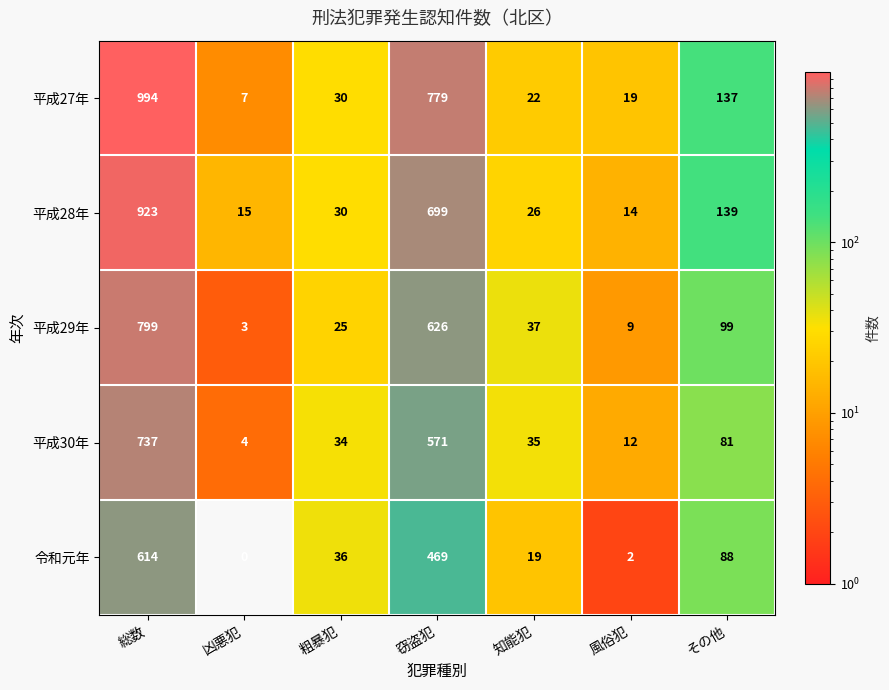

True or false: 平成29年 has a value of 3 at 凶悪犯.

True